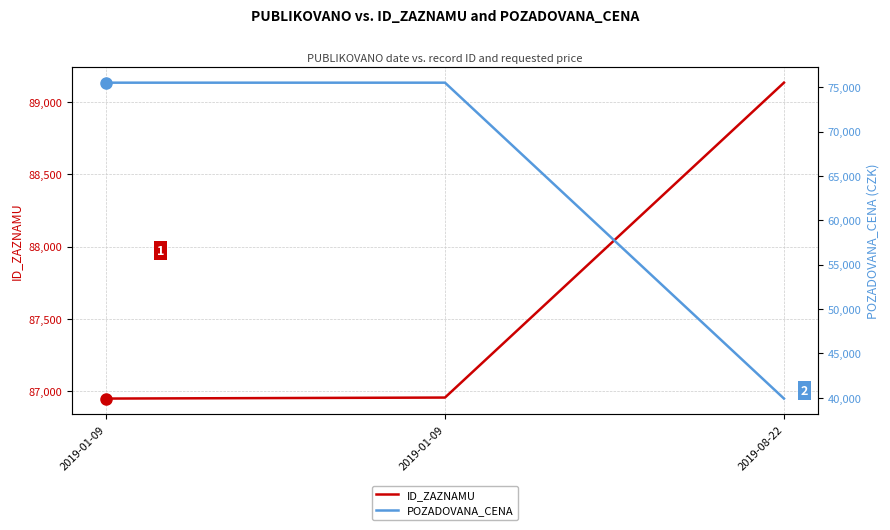

Which series has the largest range (max minus min)?

POZADOVANA_CENA